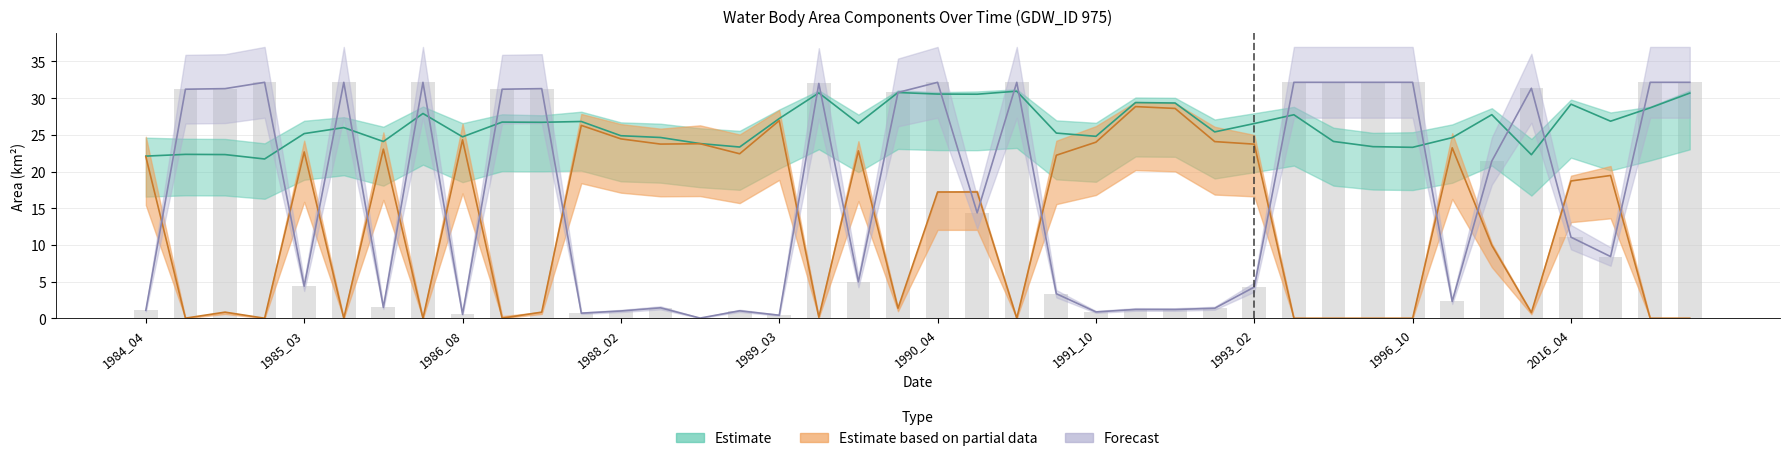

True or false: waterArea has a value of 7.8 at 1996_10.

False